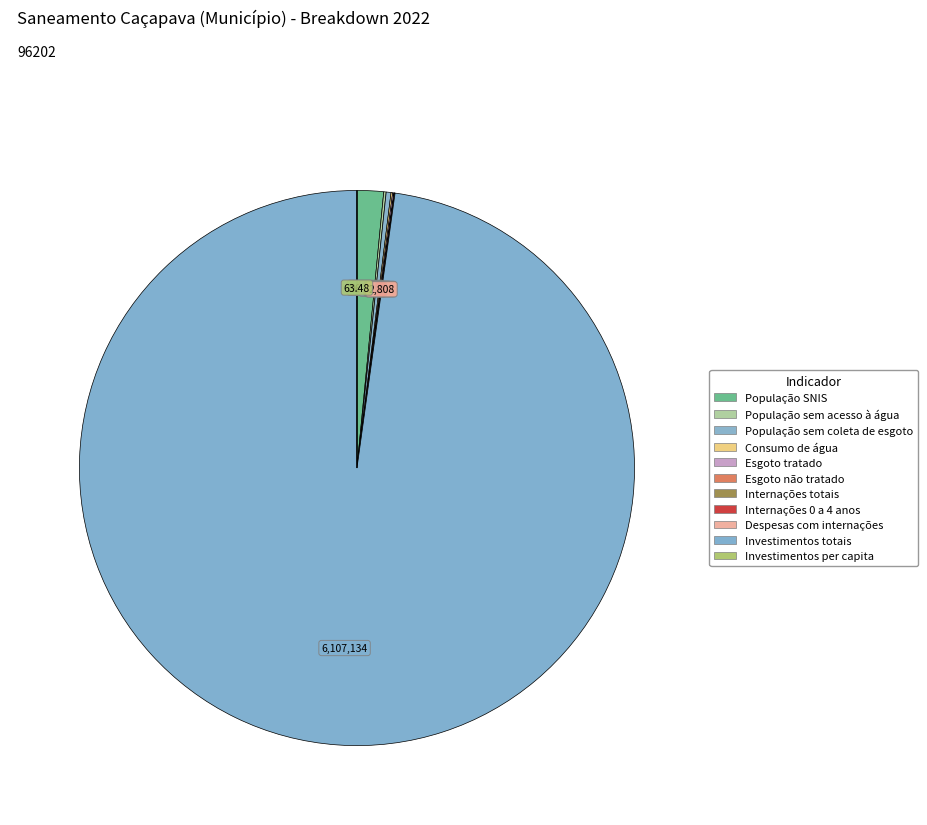

Count the number of slices in the pie.

11